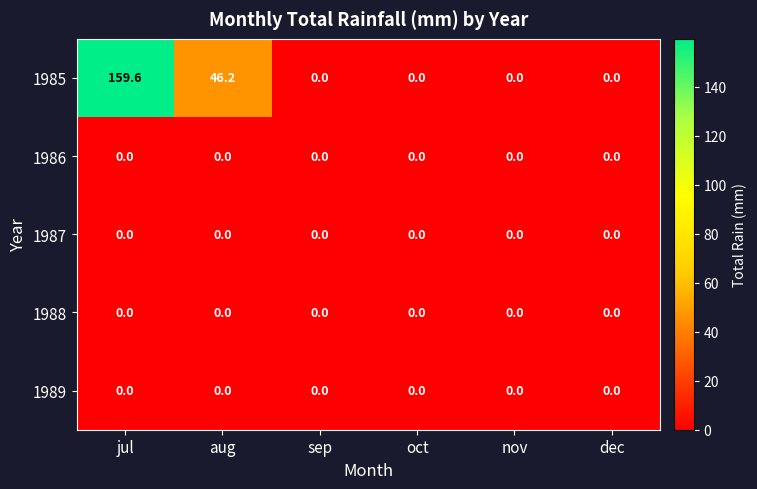

Which series has the largest range (max minus min)?

1985